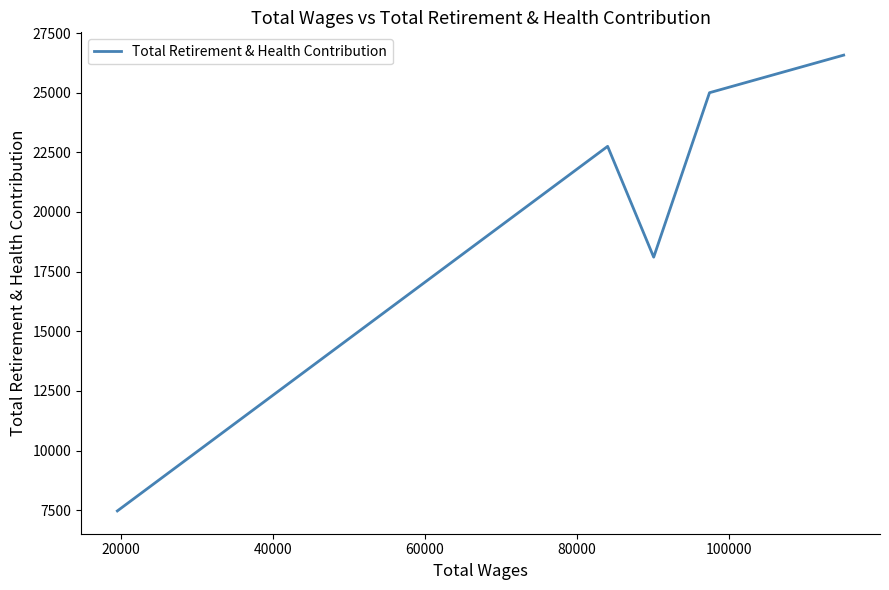

What is the average value?

19979